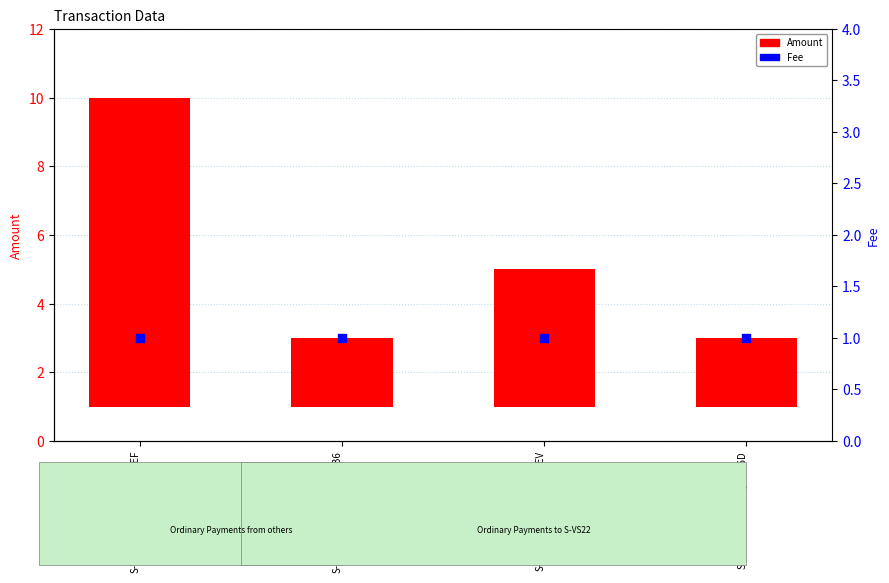

Which series contains the highest Y value?

Amount